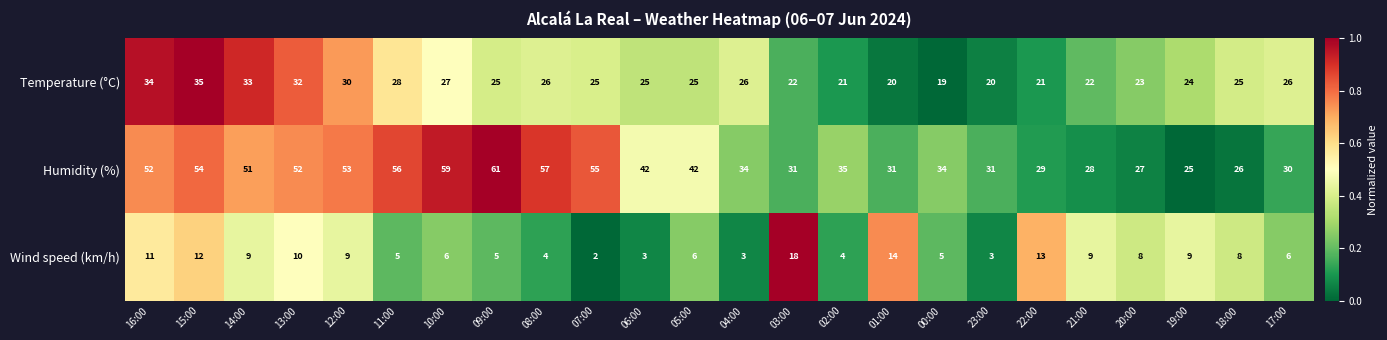

How many data points does each series have?

24